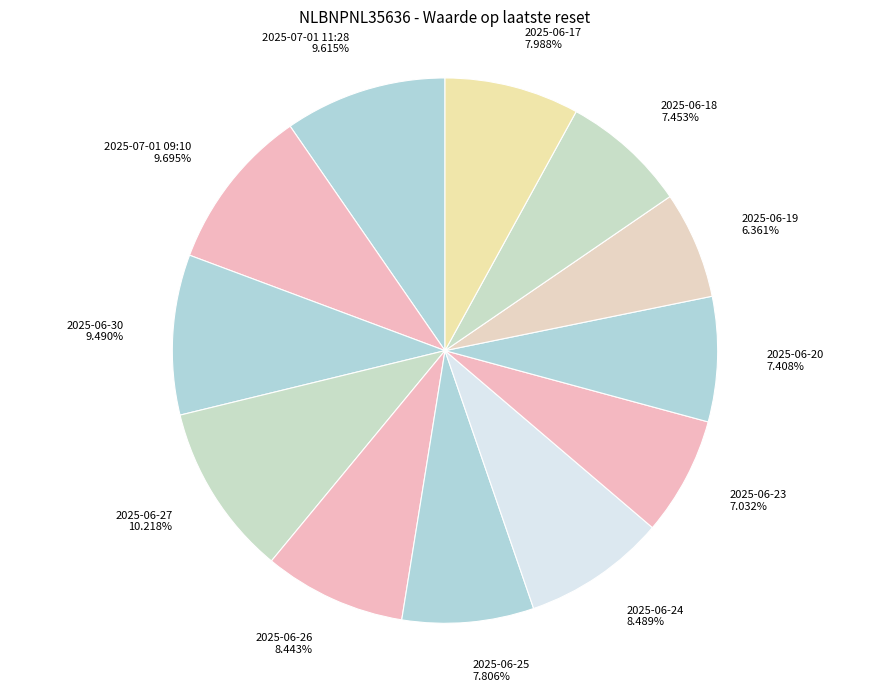

What percentage is the 2025-07-01 11:28 slice, to the nearest percent?

10%